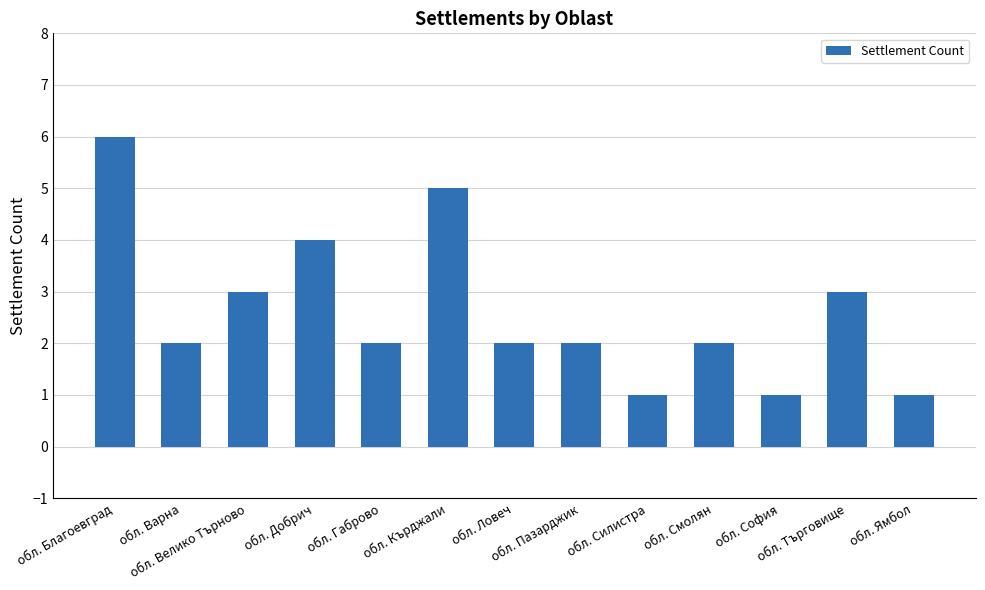

Read the value at обл. Кърджали.

5